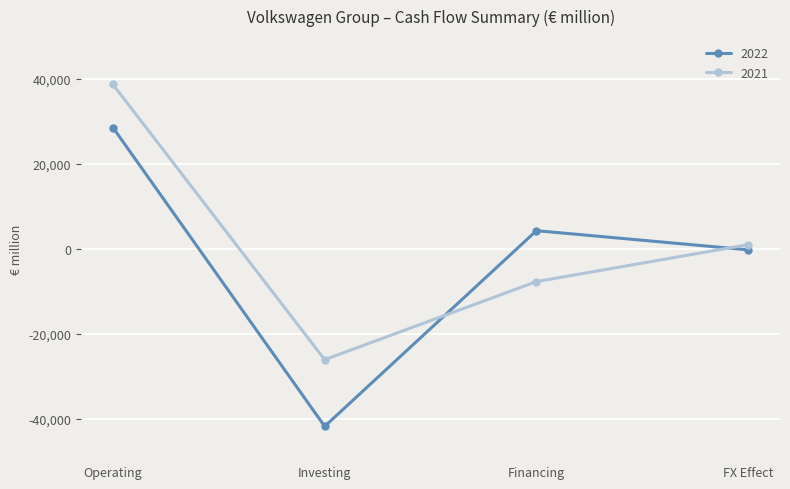

Which category has the highest value in the 2022 series?

Operating